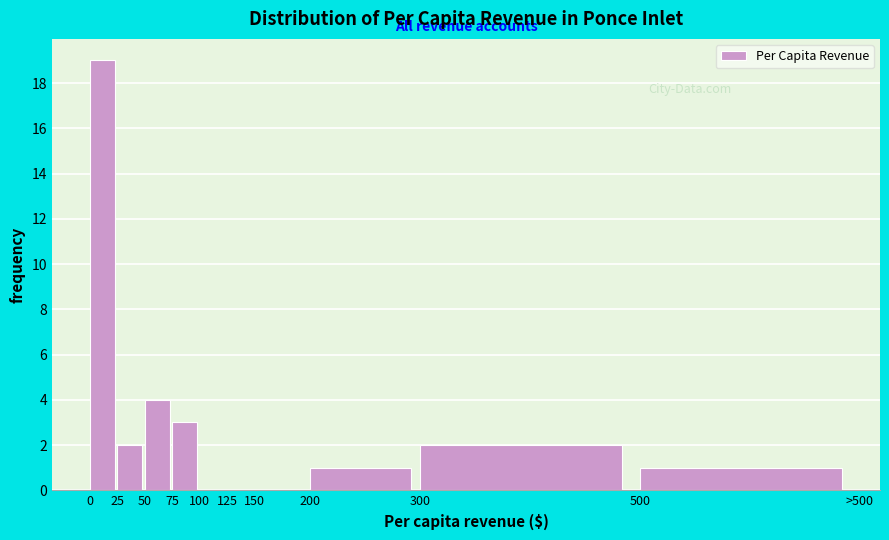

Reading right to left, transcribe all the data shown in this chart.

500=1	300=2	200=1	150=0	125=0	100=0	75=3	50=4	25=2	0=19